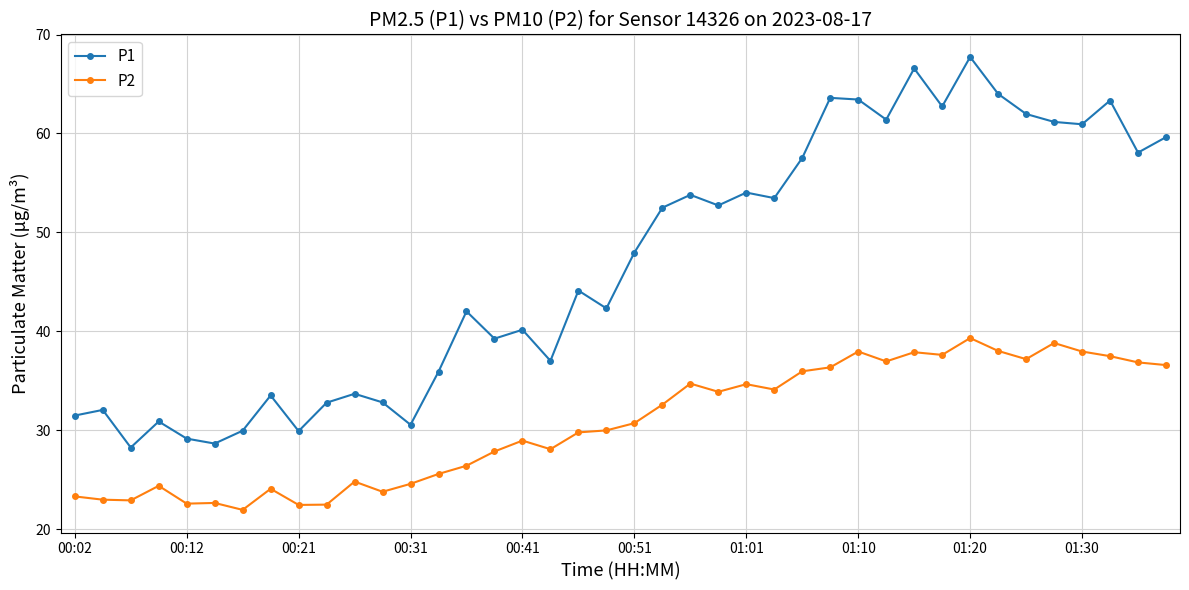

How many categories are shown in the chart?

40